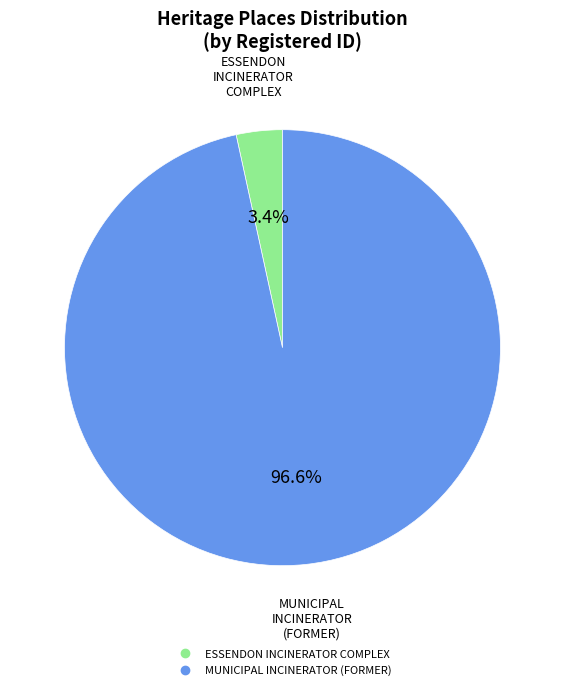

True or false: MUNICIPAL INCINERATOR (FORMER) accounts for 88% of the total.

False